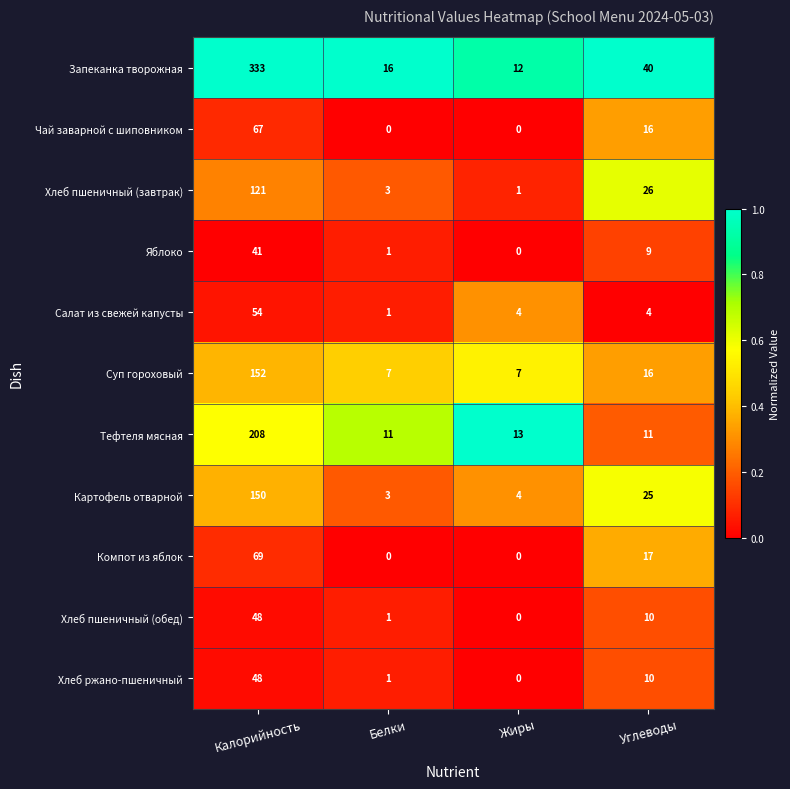

What is the greatest value displayed?

333